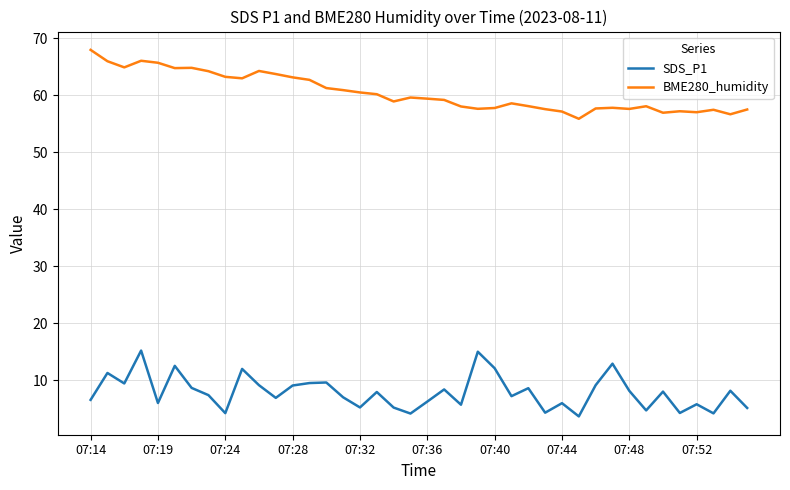

True or false: BME280_humidity and SDS_P1 intersect in this chart.

False